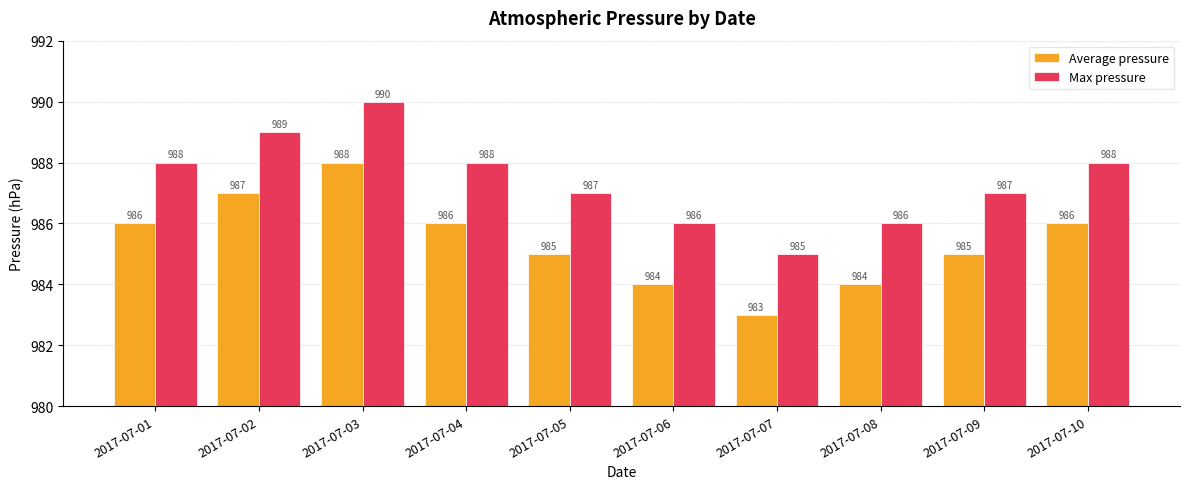

Read the Max pressure value at 2017-07-01.

988